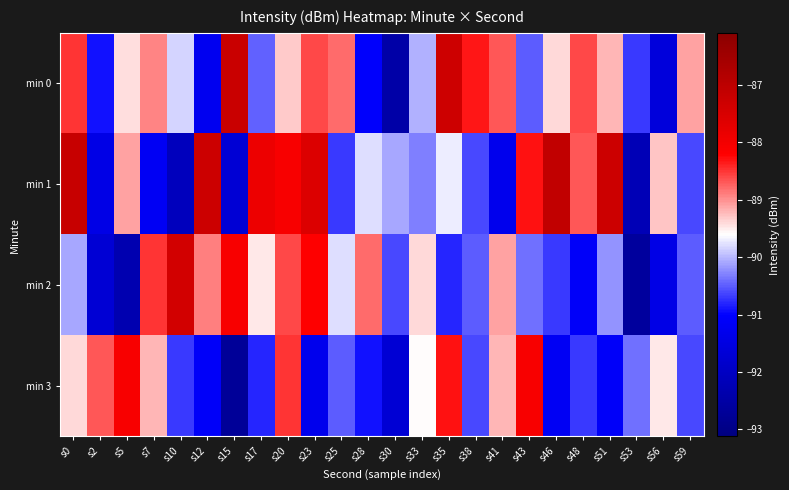

Between s15 and s53, which is larger?

s15